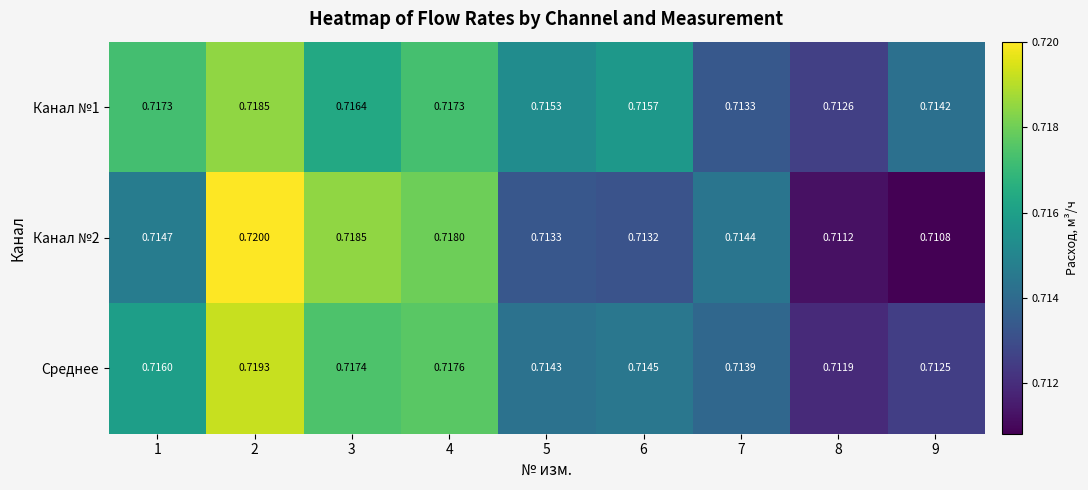

Is the value of Канал №1 at 7 greater than the value of Канал №2 at 2?

No